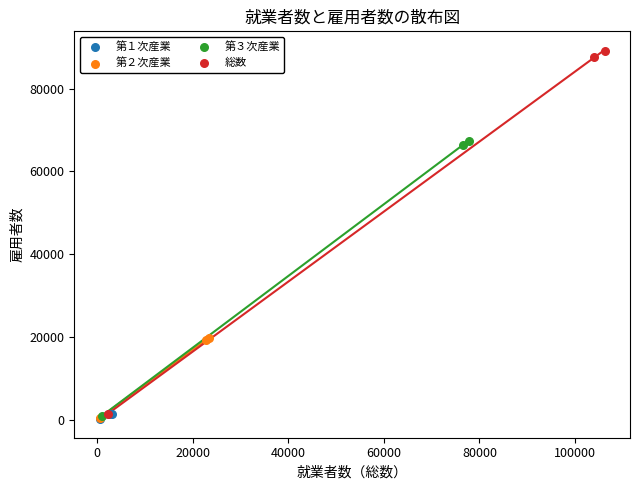

Which series has the largest Y range (max minus min)?

総数